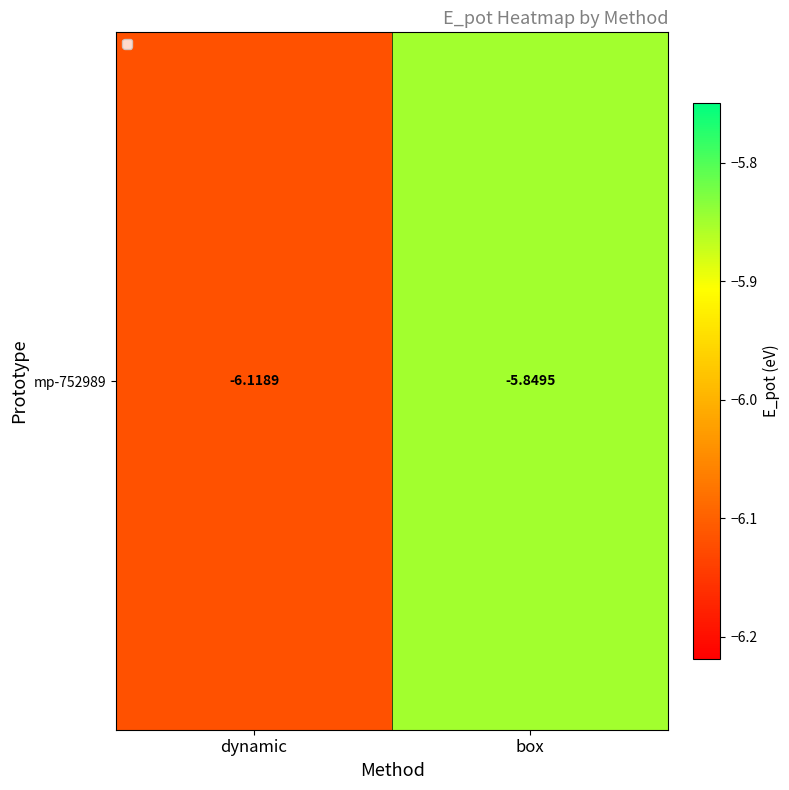

List the labels in order of value, largest first.

box, dynamic